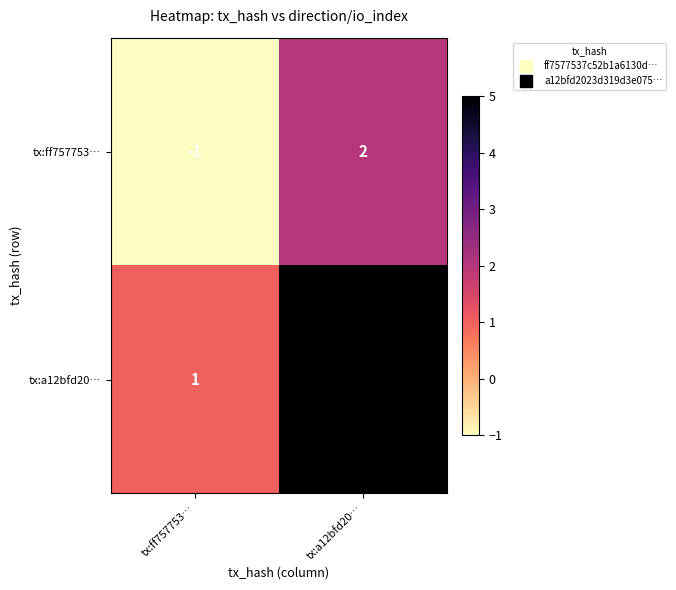

At which category does the chart reach its peak across all series?

tx:a12bfd20…